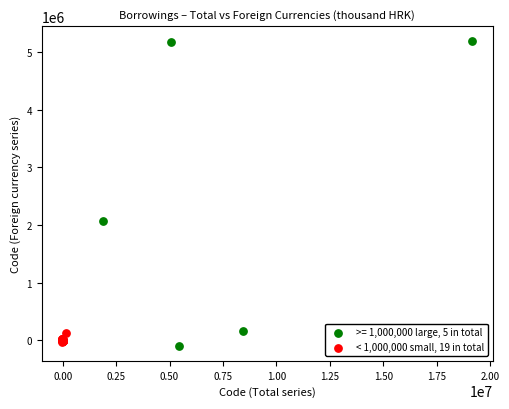

Which series has the largest Y range (max minus min)?

>= 1,000,000 large, 5 in total